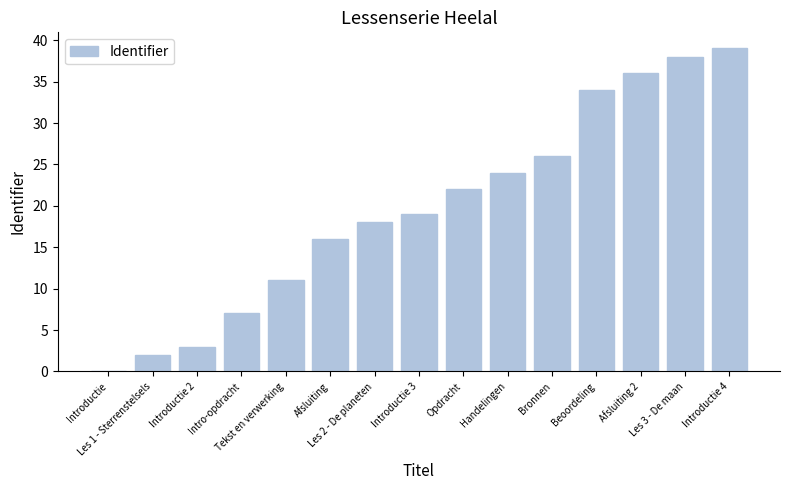

What is the sum of all values?

295